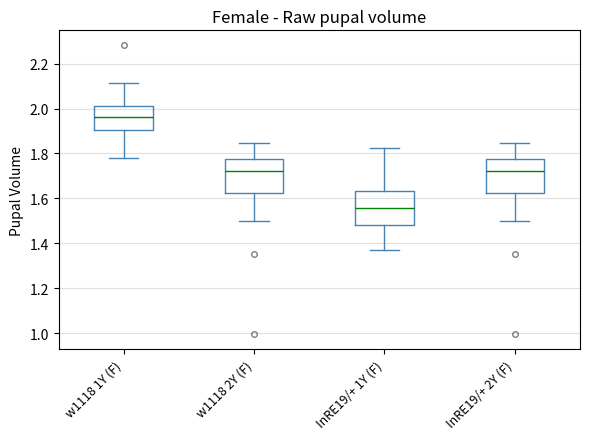

Which box has the highest median line?

w1118 1Y (F)